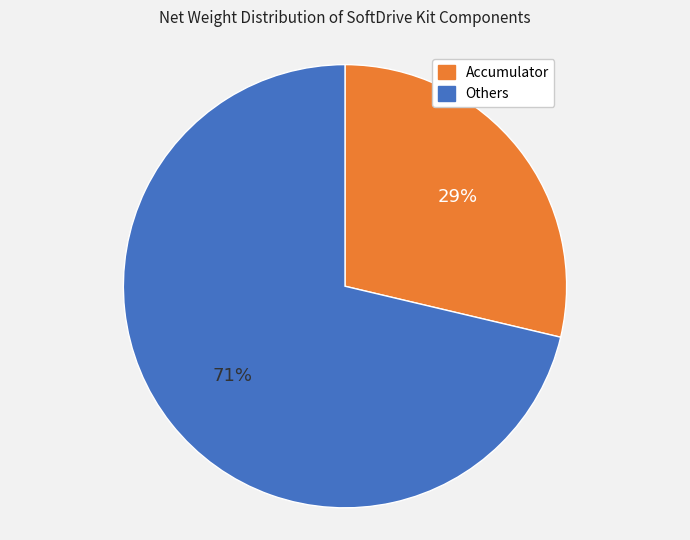

To the nearest percent, what is the average slice percentage?

50%